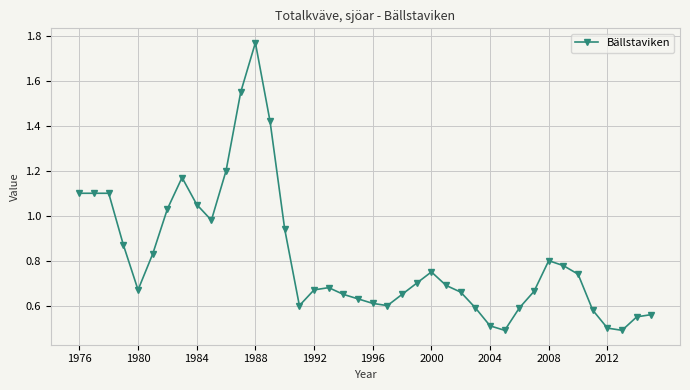

What is the minimum value shown in the chart?

0.5